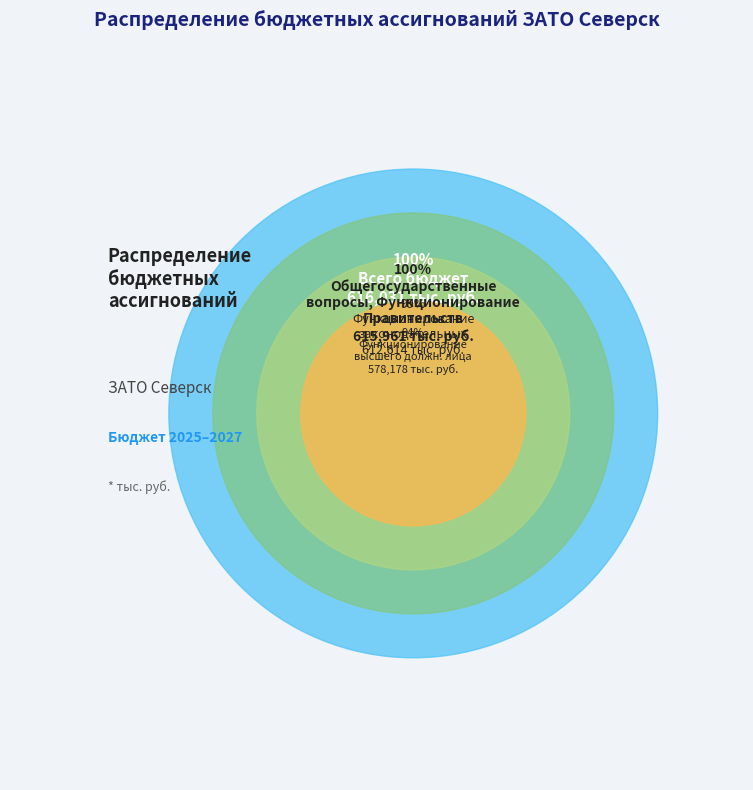

Is it true that Судебная система is 0% of the pie?

True